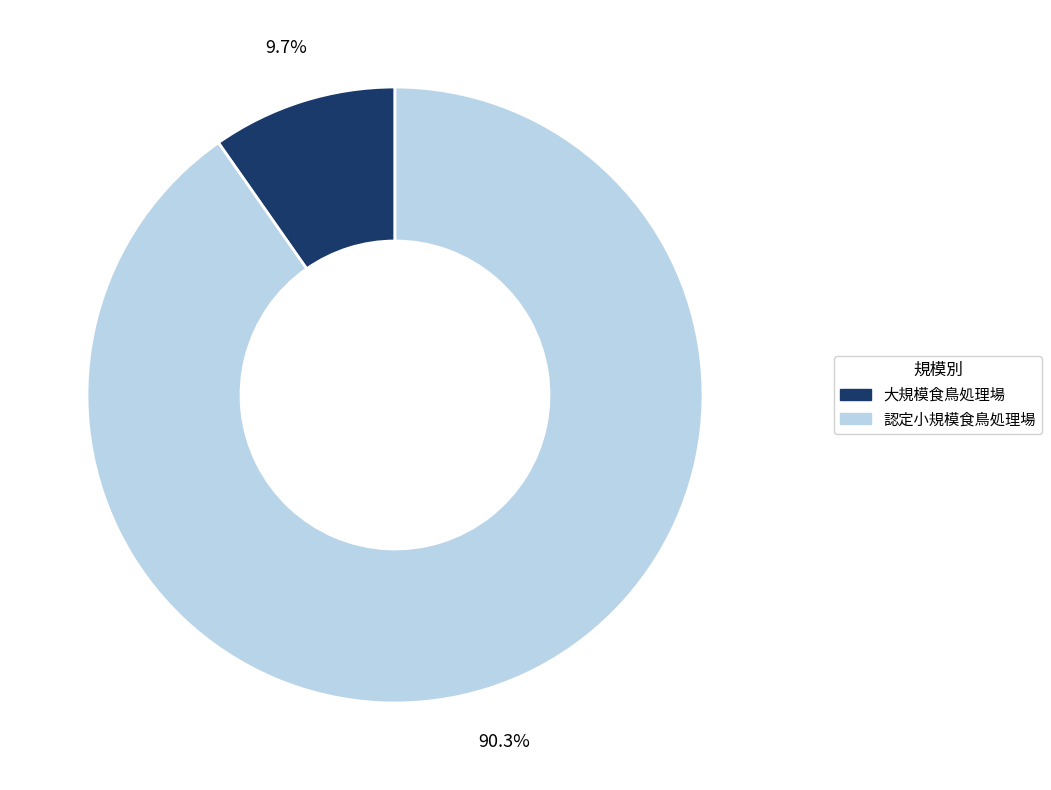

Which slice is the largest?

認定小規模食鳥処理場